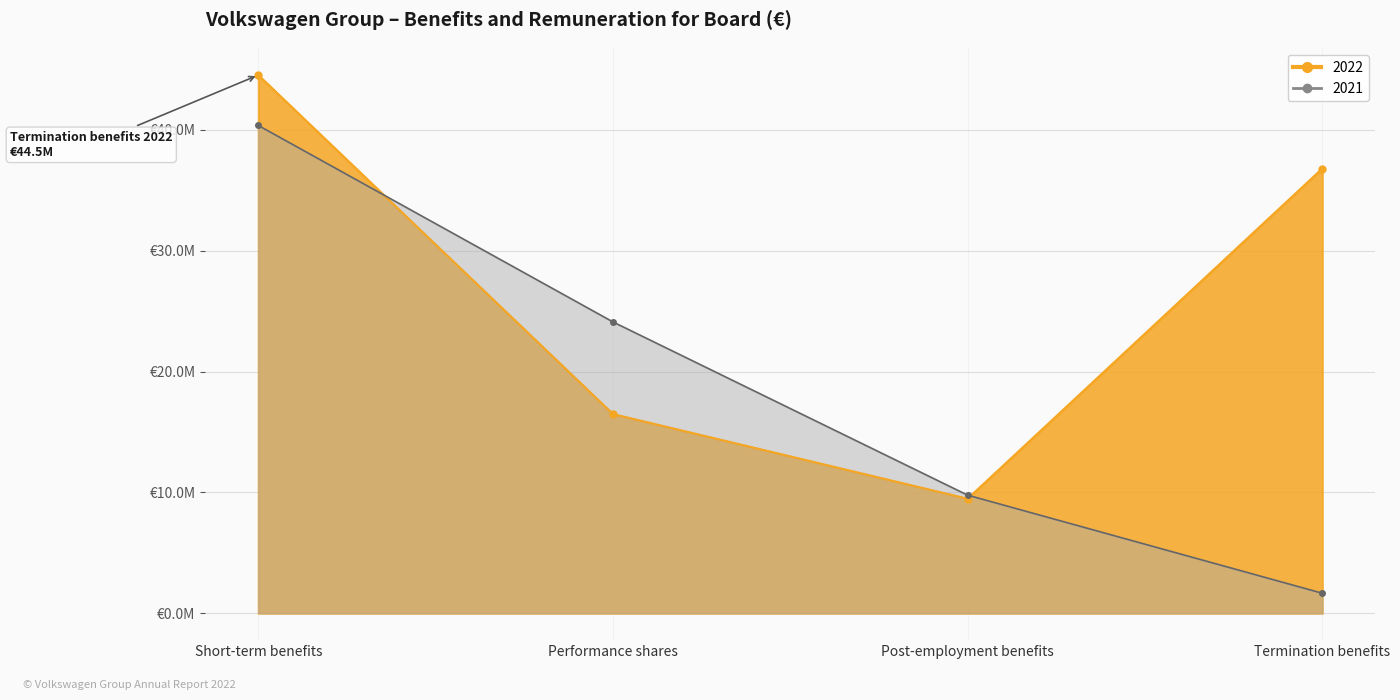

The 2022 series shows 44535627 at Short-term benefits. True or false?

True